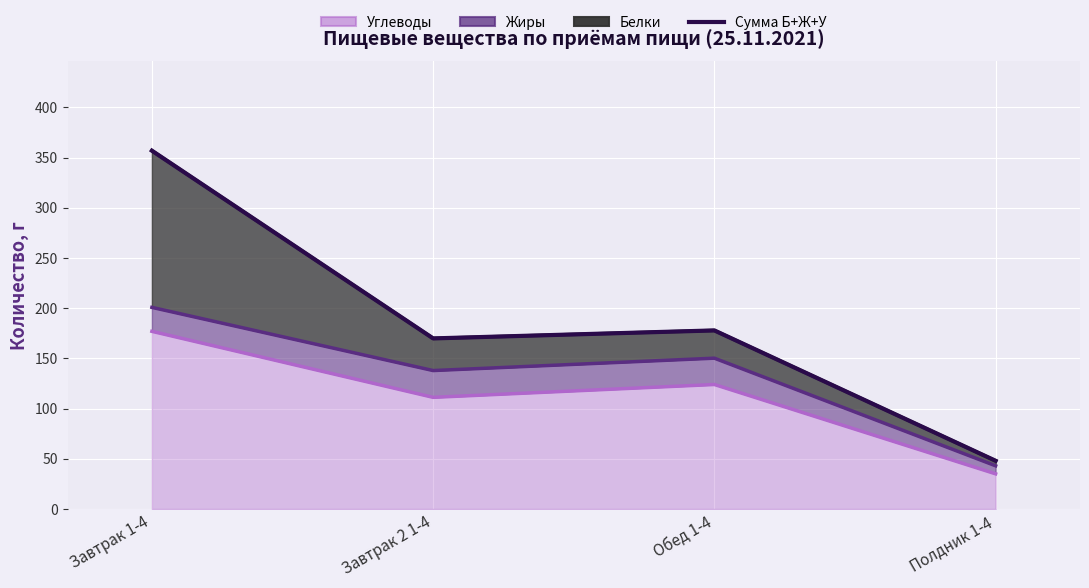

Rank the categories by value from lowest to highest.

Полдник 1-4, Завтрак 2 1-4, Обед 1-4, Завтрак 1-4